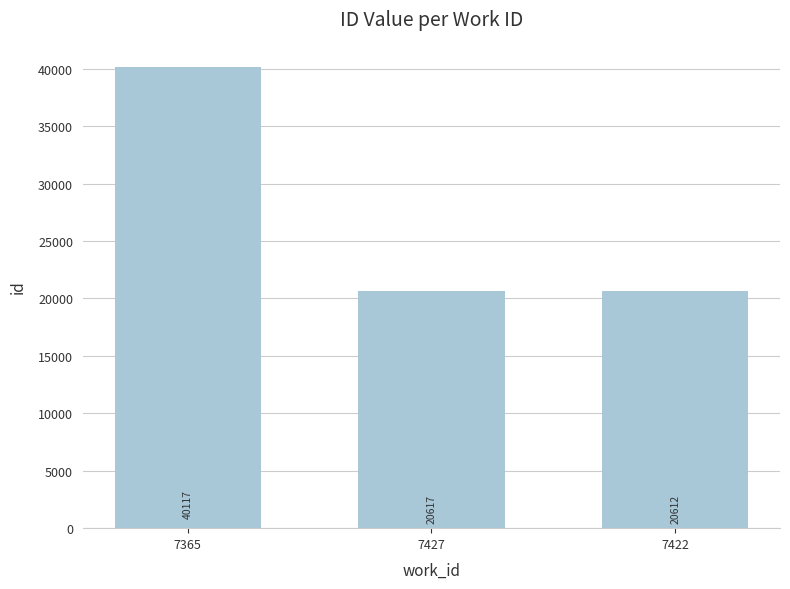

What position from the right is 7422?

1